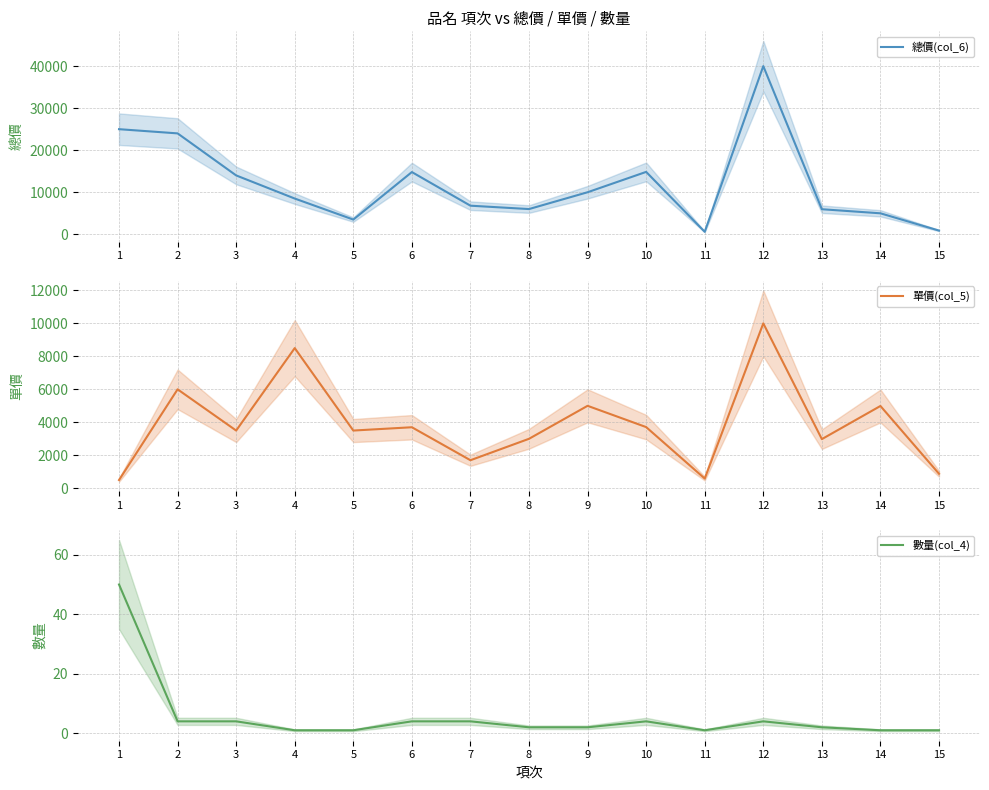

How many data points in 數量(col_4) are above 2?

7